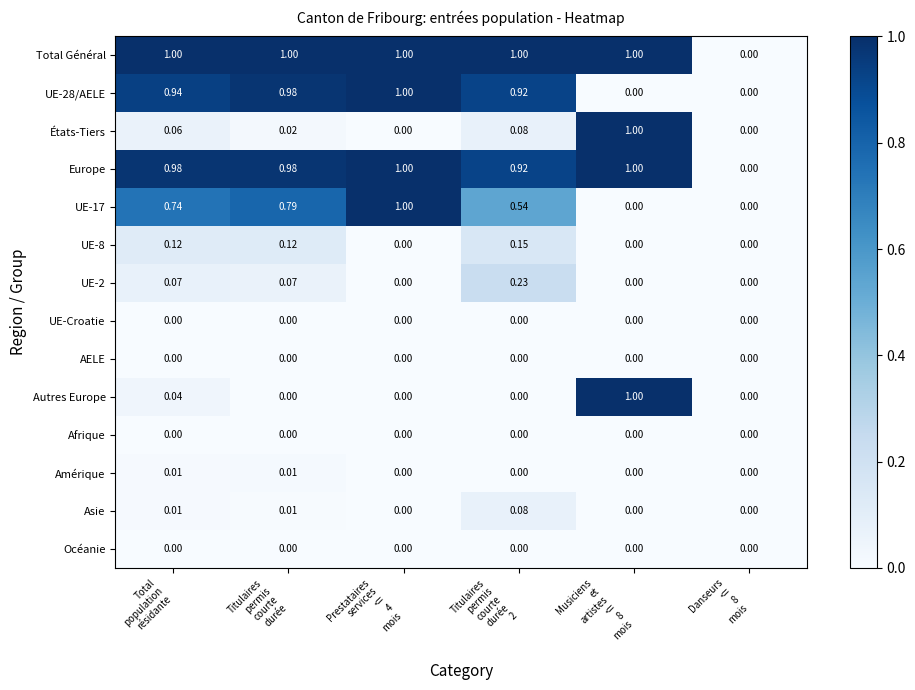

Which series has the largest total across all categories?

Total Général